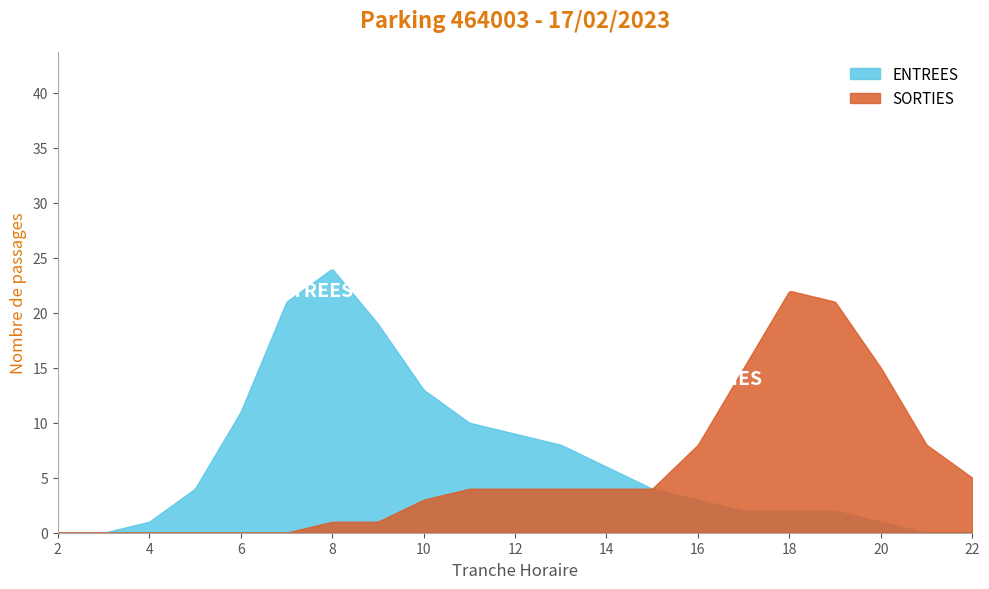

Which series has the widest spread of values?

ENTREES